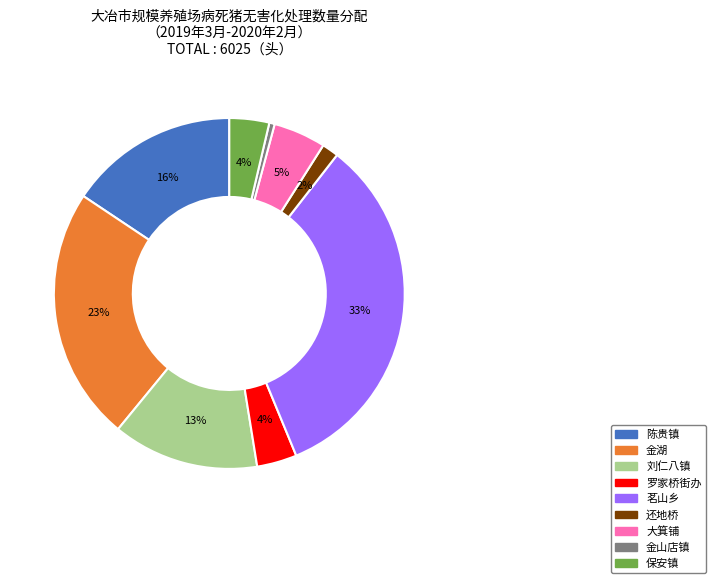

Count the number of slices in the pie.

9